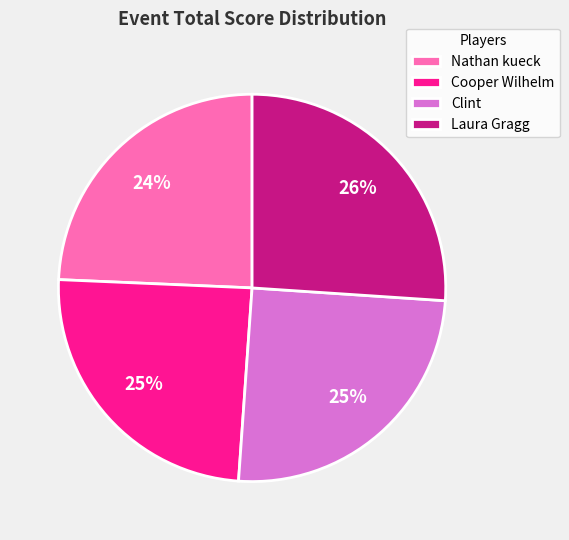

To the nearest percent, what is the combined percentage of Clint and Laura Gragg?

51%